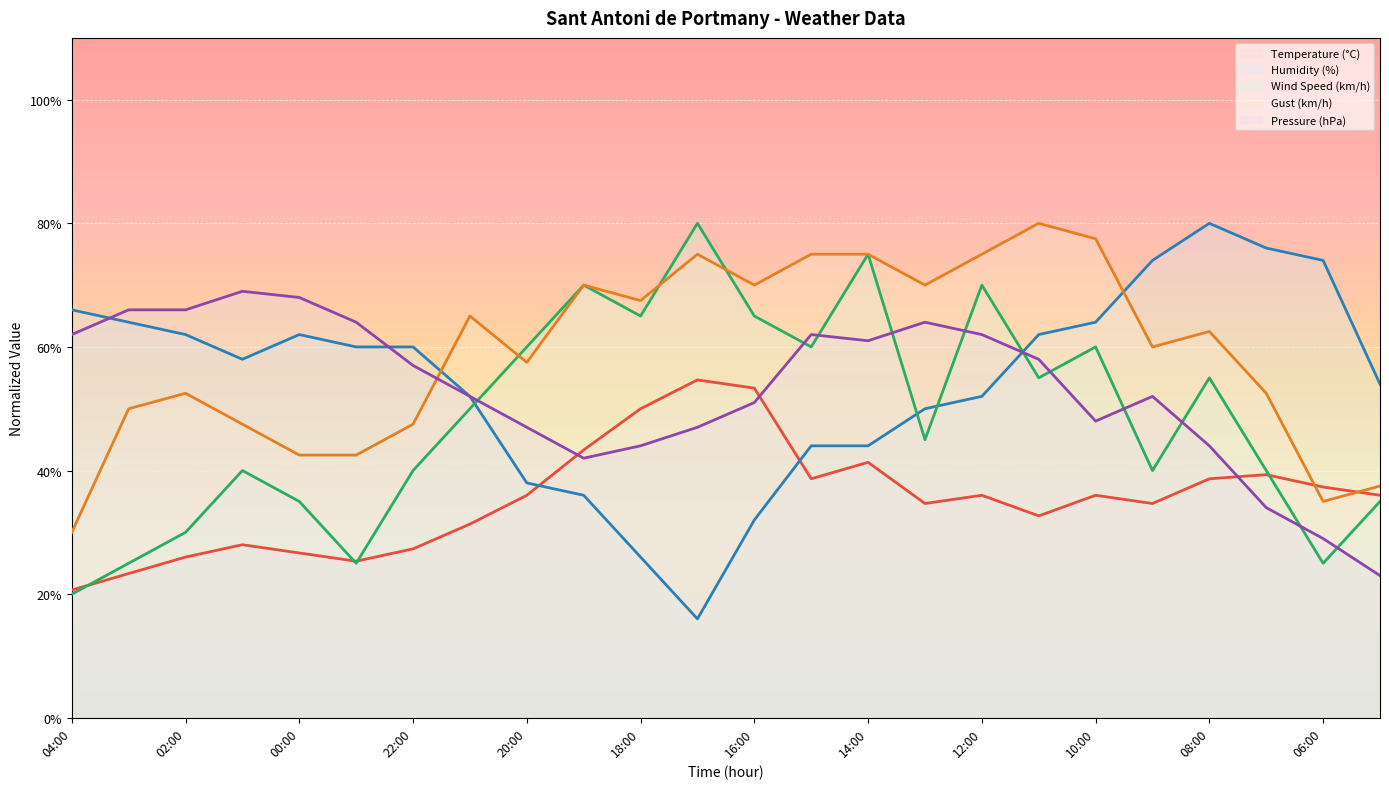

Reading left to right, transcribe all the data shown in this chart.

Temperature (°C): 04:00=20.7	03:00=23.3	02:00=26.0	01:00=28.0	00:00=26.7	23:00=25.3	22:00=27.3	21:00=31.3	20:00=36.0	19:00=43.3	18:00=50.0	17:00=54.7	16:00=53.3	15:00=38.7	14:00=41.3	13:00=34.7	12:00=36.0	11:00=32.7	10:00=36.0	09:00=34.7	08:00=38.7	07:00=39.3	06:00=37.3	05:00=36.0
Humidity (%): 04:00=66.0	03:00=64.0	02:00=62.0	01:00=58.0	00:00=62.0	23:00=60.0	22:00=60.0	21:00=52.0	20:00=38.0	19:00=36.0	18:00=26.0	17:00=16.0	16:00=32.0	15:00=44.0	14:00=44.0	13:00=50.0	12:00=52.0	11:00=62.0	10:00=64.0	09:00=74.0	08:00=80.0	07:00=76.0	06:00=74.0	05:00=54.0
Pressure (hPa): 04:00=62.0	03:00=66.0	02:00=66.0	01:00=69.0	00:00=68.0	23:00=64.0	22:00=57.0	21:00=52.0	20:00=47.0	19:00=42.0	18:00=44.0	17:00=47.0	16:00=51.0	15:00=62.0	14:00=61.0	13:00=64.0	12:00=62.0	11:00=58.0	10:00=48.0	09:00=52.0	08:00=44.0	07:00=34.0	06:00=29.0	05:00=23.0
Wind Speed (km/h): 04:00=20.0	03:00=25.0	02:00=30.0	01:00=40.0	00:00=35.0	23:00=25.0	22:00=40.0	21:00=50.0	20:00=60.0	19:00=70.0	18:00=65.0	17:00=80.0	16:00=65.0	15:00=60.0	14:00=75.0	13:00=45.0	12:00=70.0	11:00=55.0	10:00=60.0	09:00=40.0	08:00=55.0	07:00=40.0	06:00=25.0	05:00=35.0
Gust (km/h): 04:00=30.0	03:00=50.0	02:00=52.5	01:00=47.5	00:00=42.5	23:00=42.5	22:00=47.5	21:00=65.0	20:00=57.5	19:00=70.0	18:00=67.5	17:00=75.0	16:00=70.0	15:00=75.0	14:00=75.0	13:00=70.0	12:00=75.0	11:00=80.0	10:00=77.5	09:00=60.0	08:00=62.5	07:00=52.5	06:00=35.0	05:00=37.5